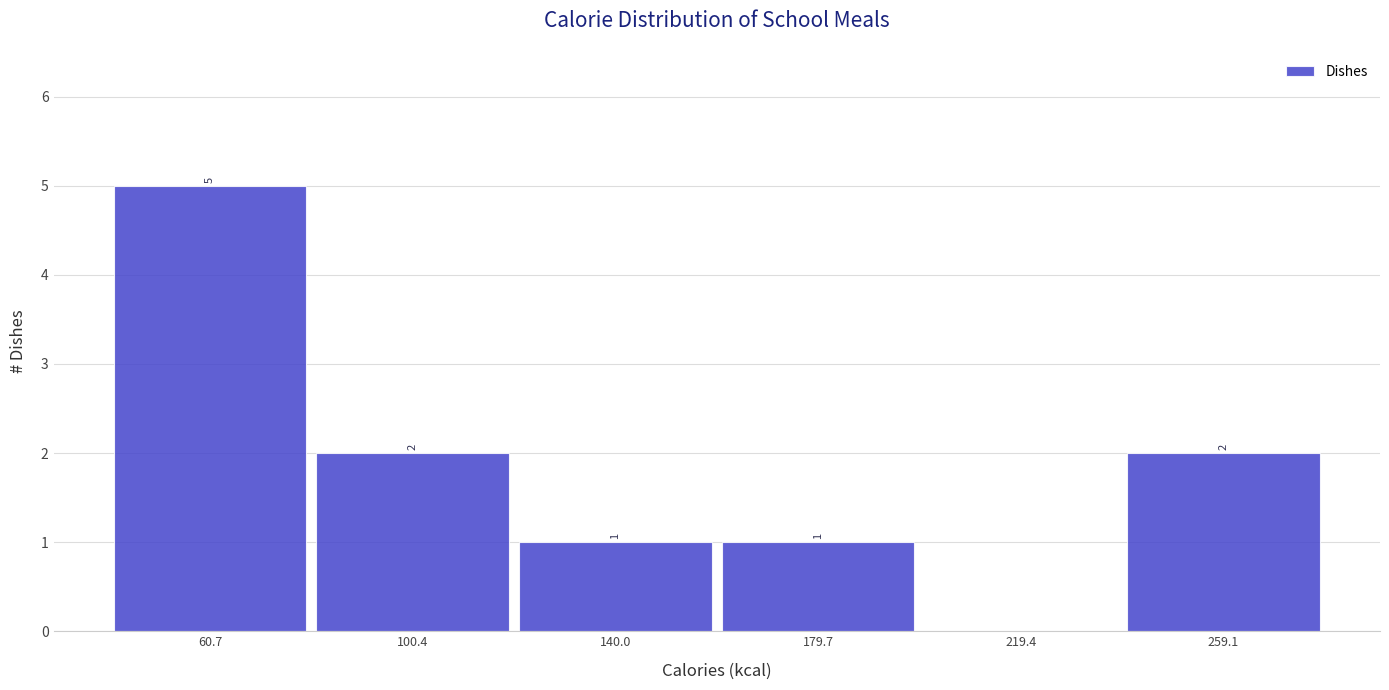

Over which range of the x-axis is the bar tallest?

40 to 80